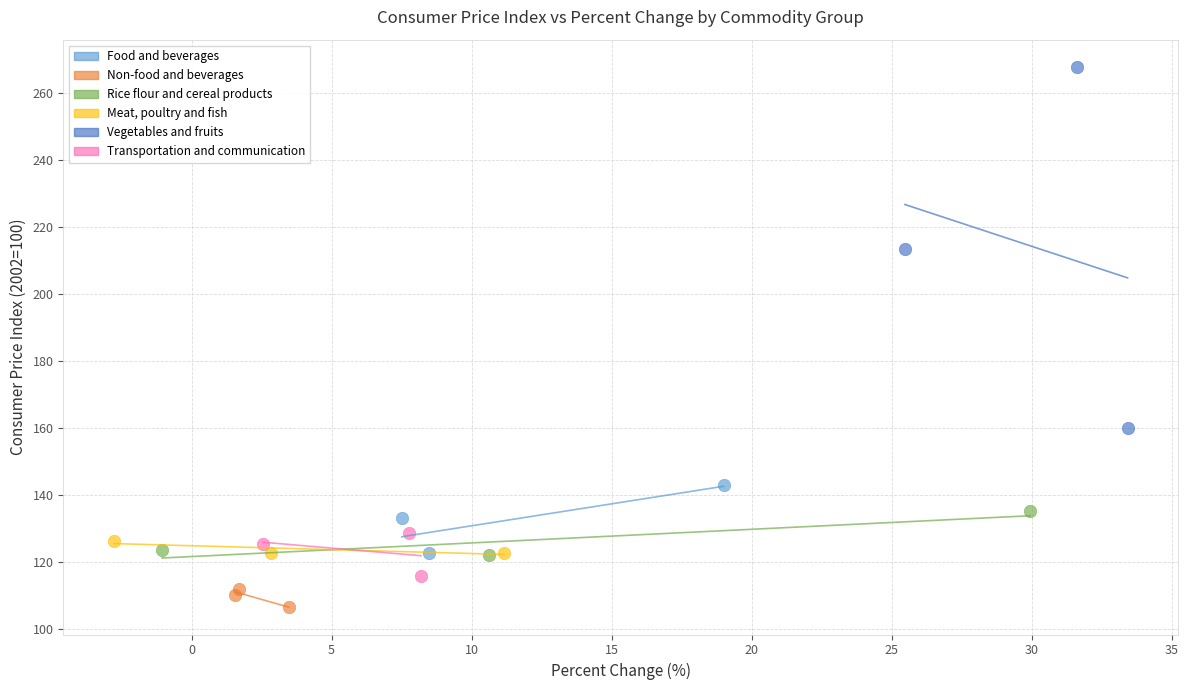

What are all the series names shown in the legend?

Food and beverages, Non-food and beverages, Rice flour and cereal products, Meat, poultry and fish, Vegetables and fruits, Transportation and communication